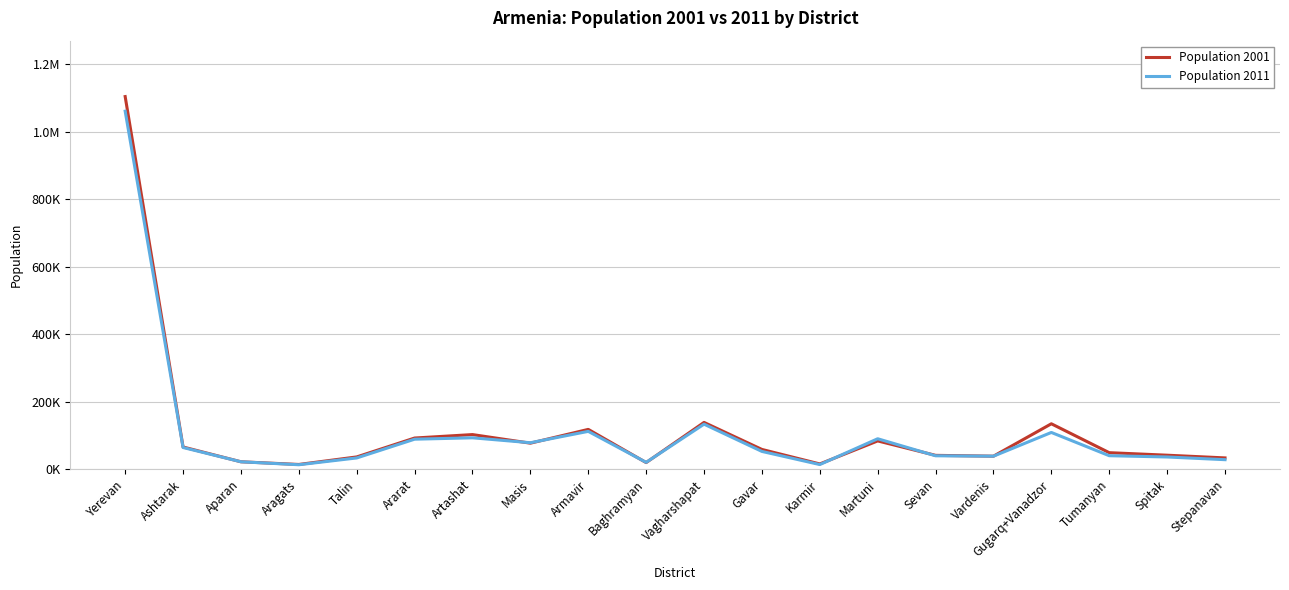

Which category has the lowest value across all series?

Aragats